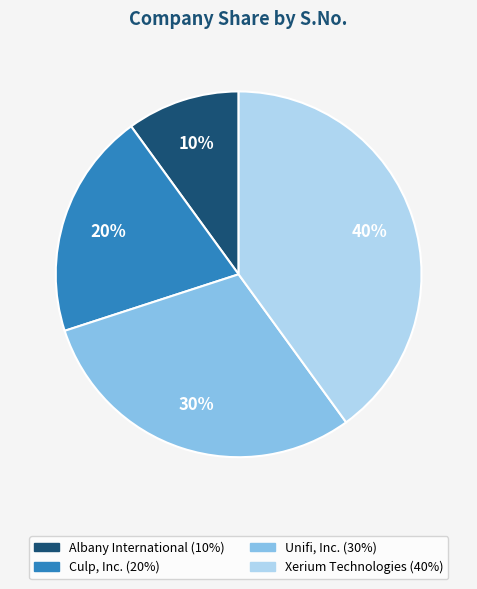

To the nearest percent, what is the average slice percentage?

25%